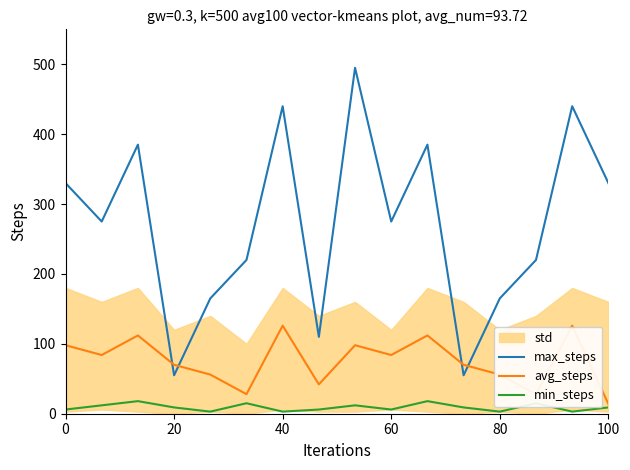

The value of max_steps at 80 is 165. True or false?

True